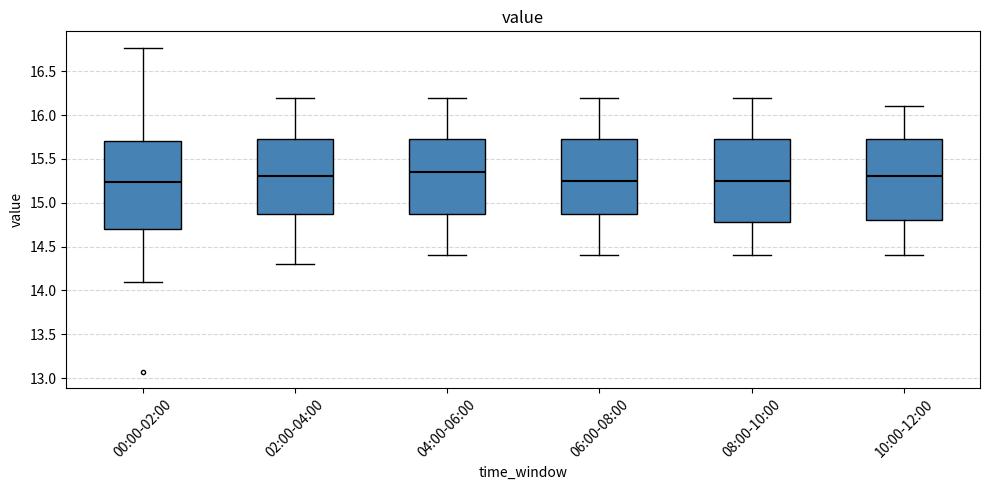

Reading left to right, read every box against the y-axis: the position of its median line, the range the box covers, and the ends of its whiskers. The values are not printed on the chart, so give them approximately, as read against the axis.

00:00-02:00: median 15.25, box 14.70 to 15.70, whiskers 14.10 to 16.75
02:00-04:00: median 15.30, box 14.90 to 15.75, whiskers 14.30 to 16.20
04:00-06:00: median 15.35, box 14.90 to 15.75, whiskers 14.40 to 16.20
06:00-08:00: median 15.25, box 14.90 to 15.75, whiskers 14.40 to 16.20
08:00-10:00: median 15.25, box 14.80 to 15.75, whiskers 14.40 to 16.20
10:00-12:00: median 15.30, box 14.80 to 15.75, whiskers 14.40 to 16.10